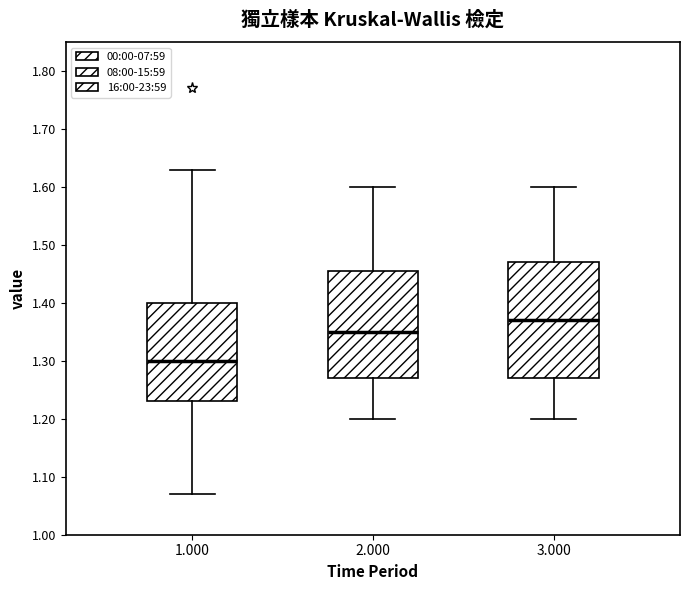

Which box's median line is the highest?

3.000